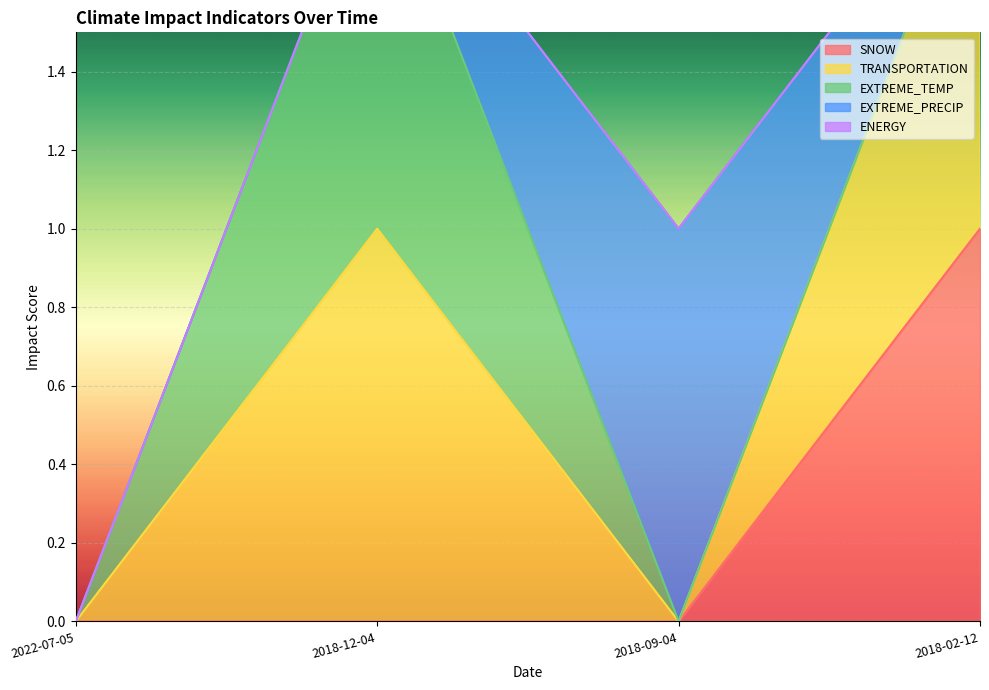

What are all the series names shown in the legend?

SNOW, TRANSPORTATION, EXTREME_TEMP, EXTREME_PRECIP, ENERGY